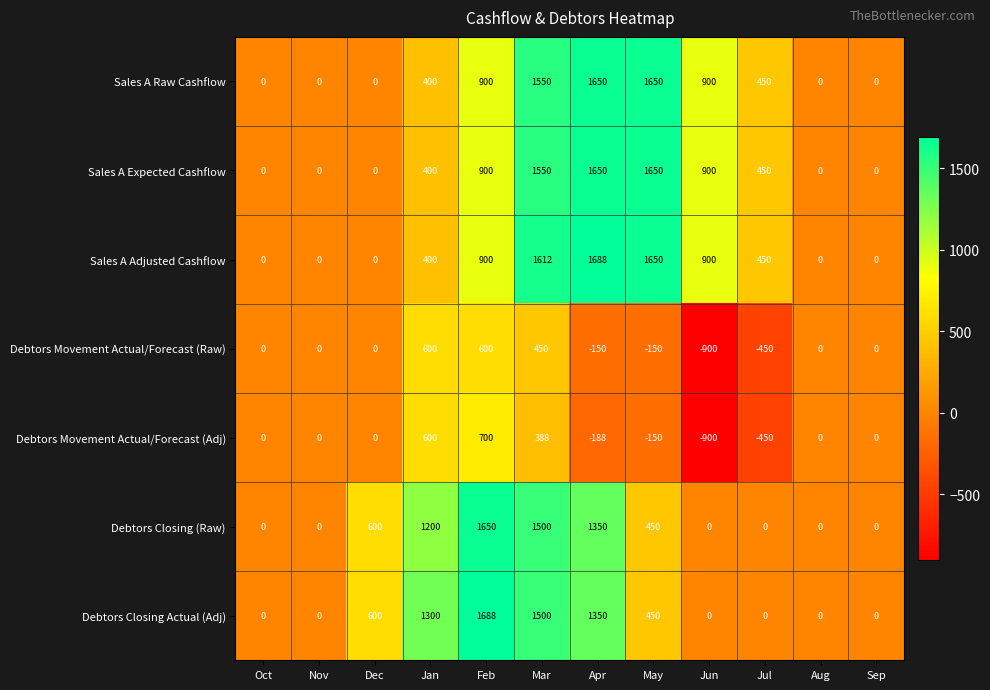

How many values in the Debtors Movement Actual/Forecast (Raw) series are below 0?

4